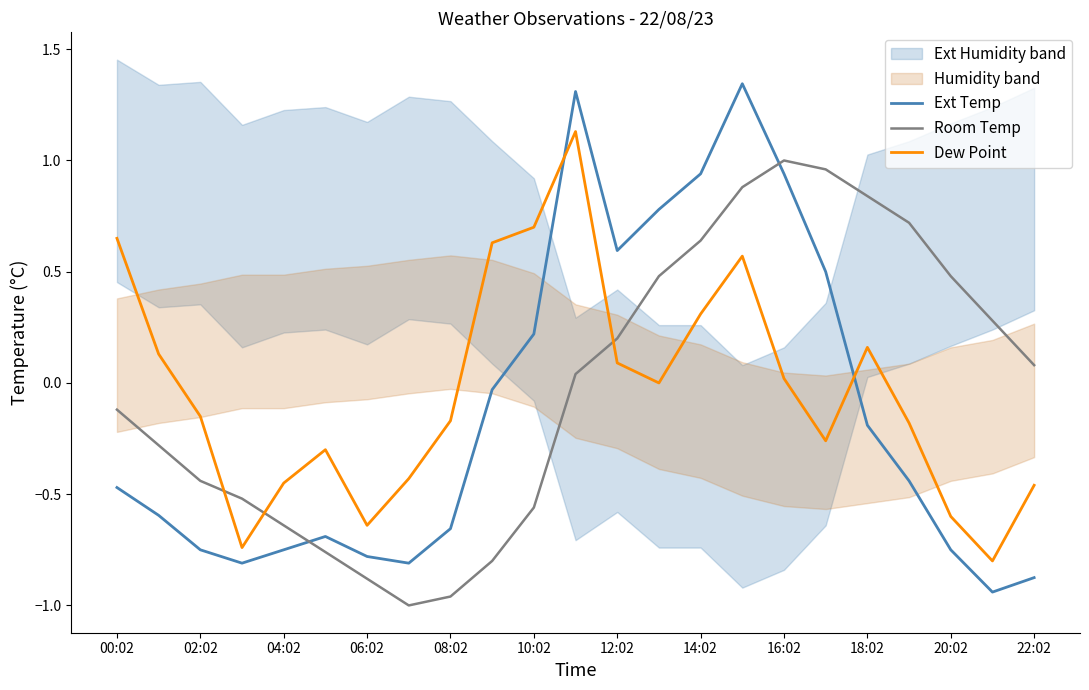

What is the spread (max minus min) of values at 21?

1.2